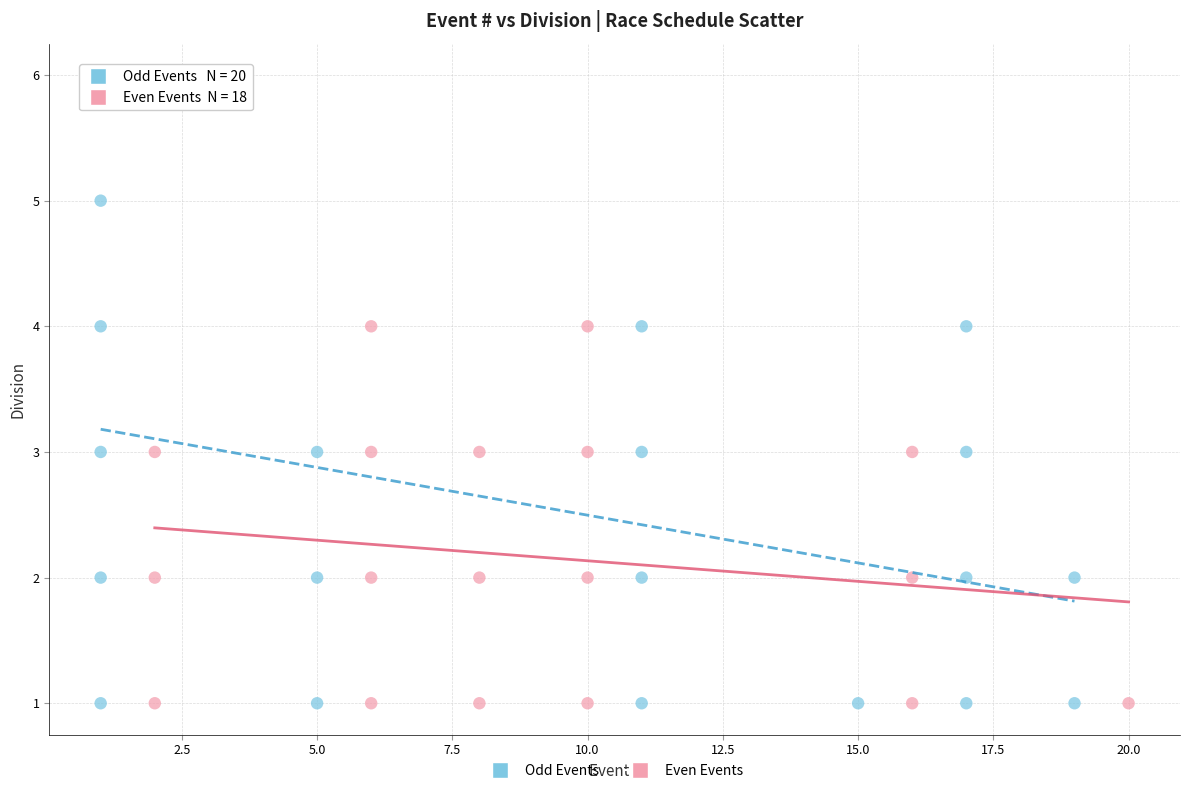

Which series reaches the maximum Y coordinate?

Odd Events